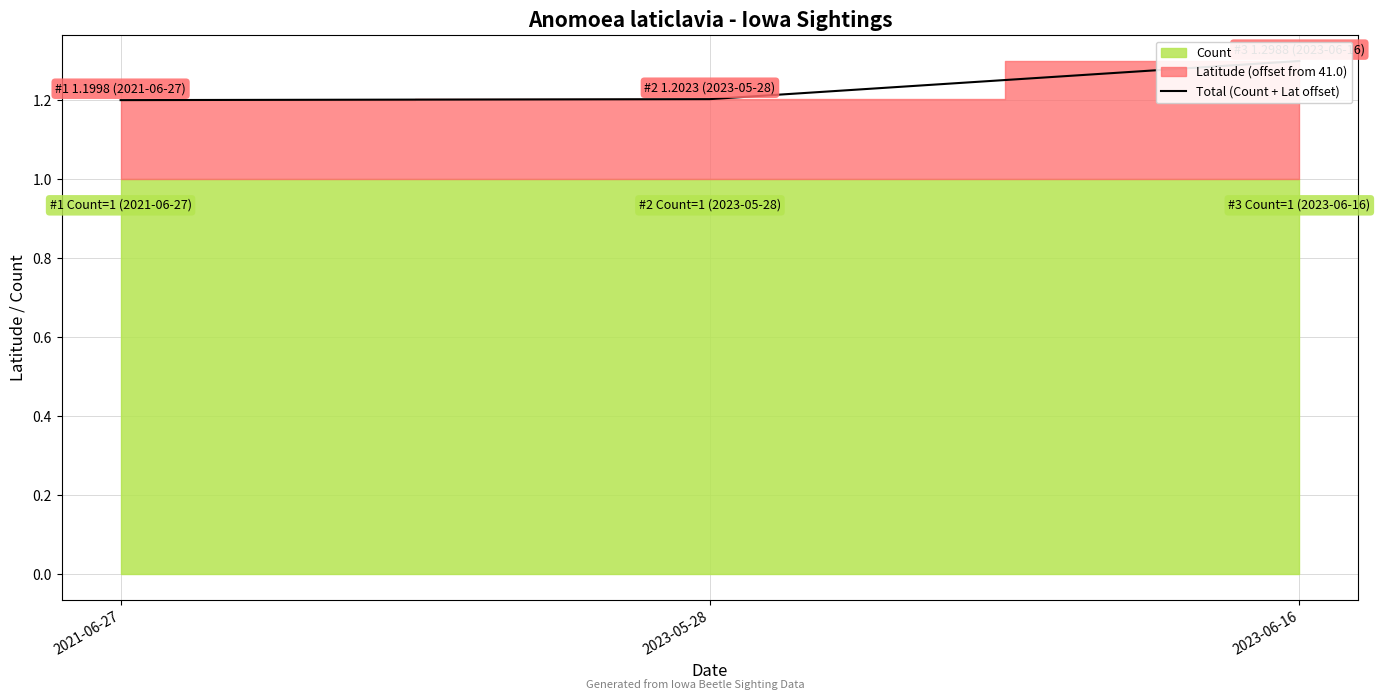

How many values are between 1 and 2?

3